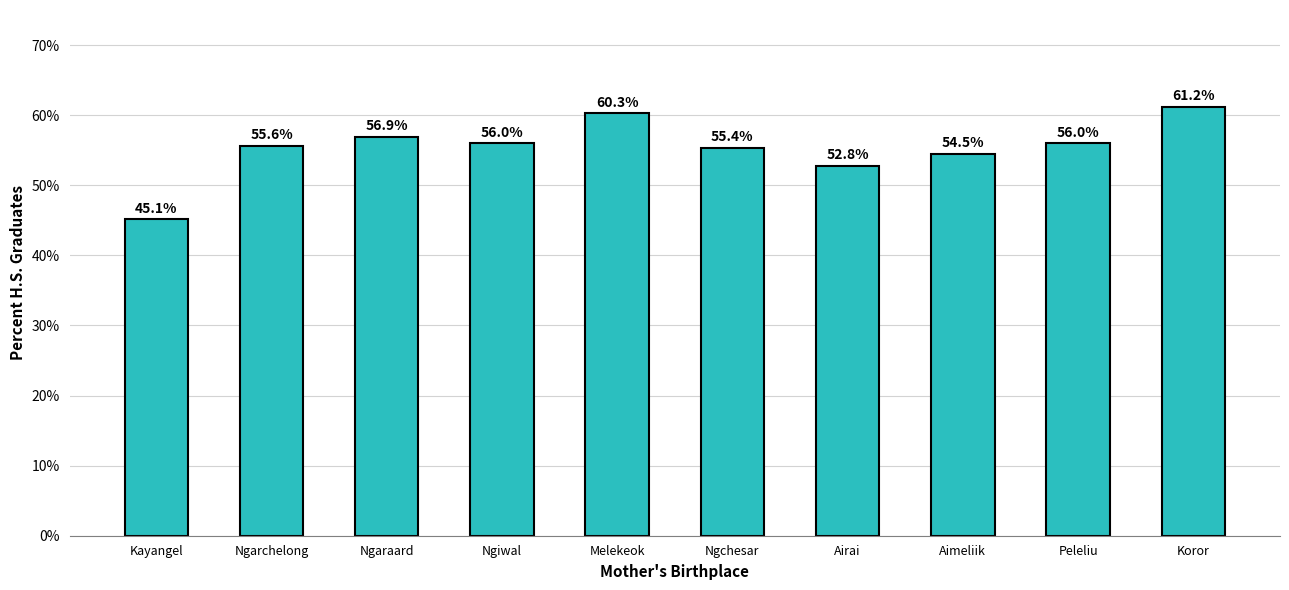

The chart shows a value of 75.4 at Ngarchelong. True or false?

False